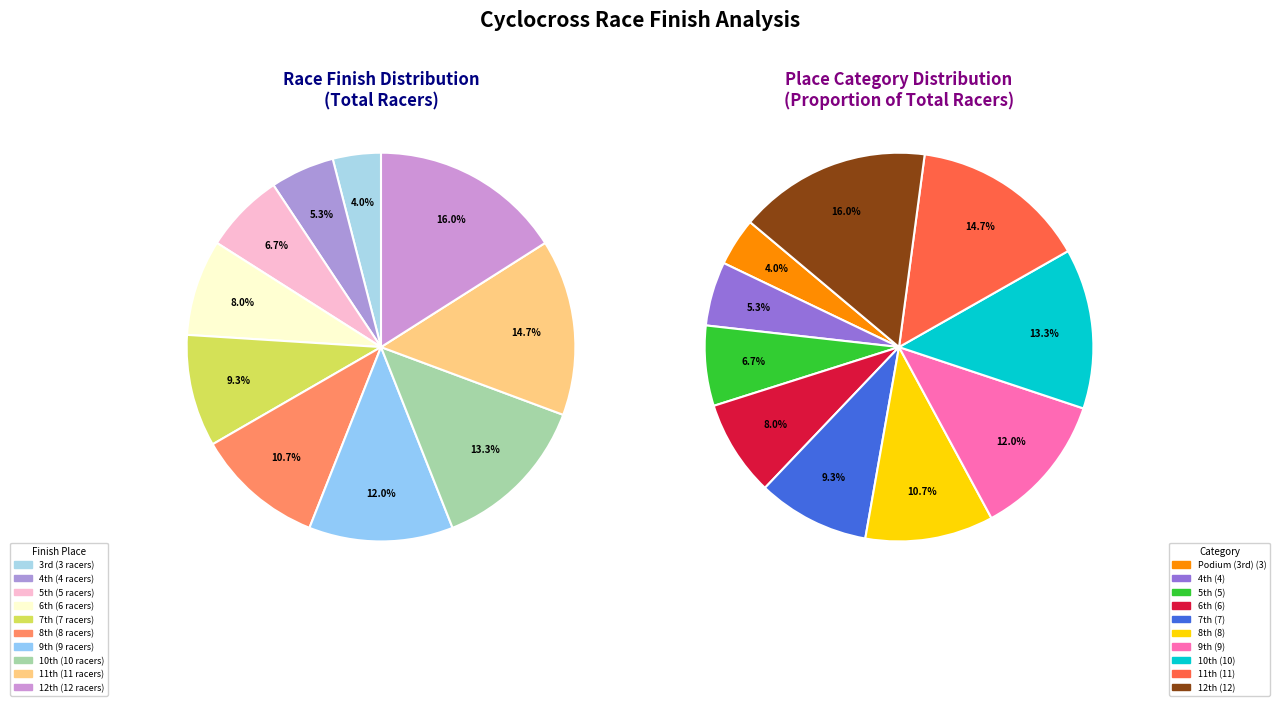

Approximately how many times larger is the value at Place 6 compared to Place 7?

0.9